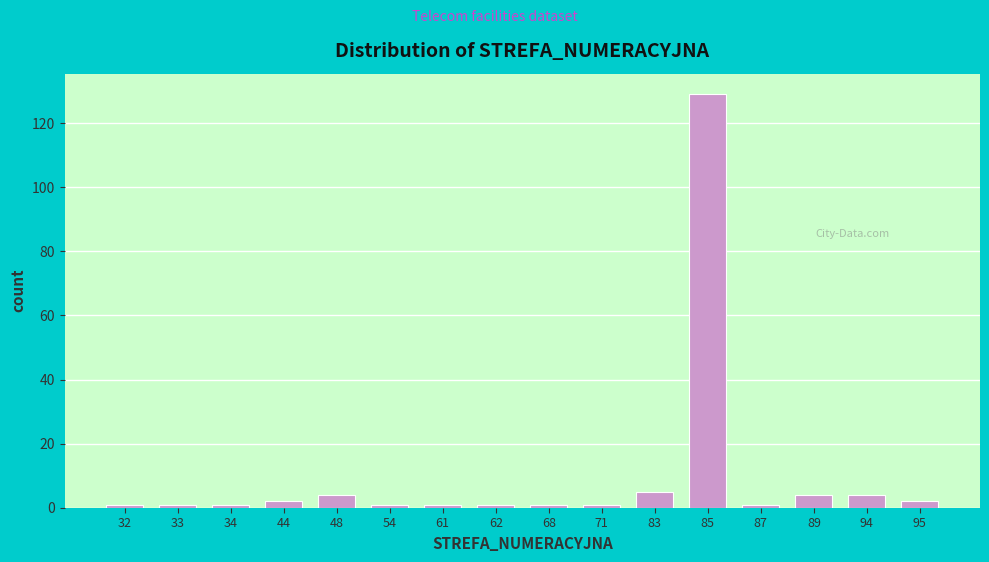

Reading left to right, list all the values displayed in this chart.

1	1	1	2	4	1	1	1	1	1	5	129	1	4	4	2